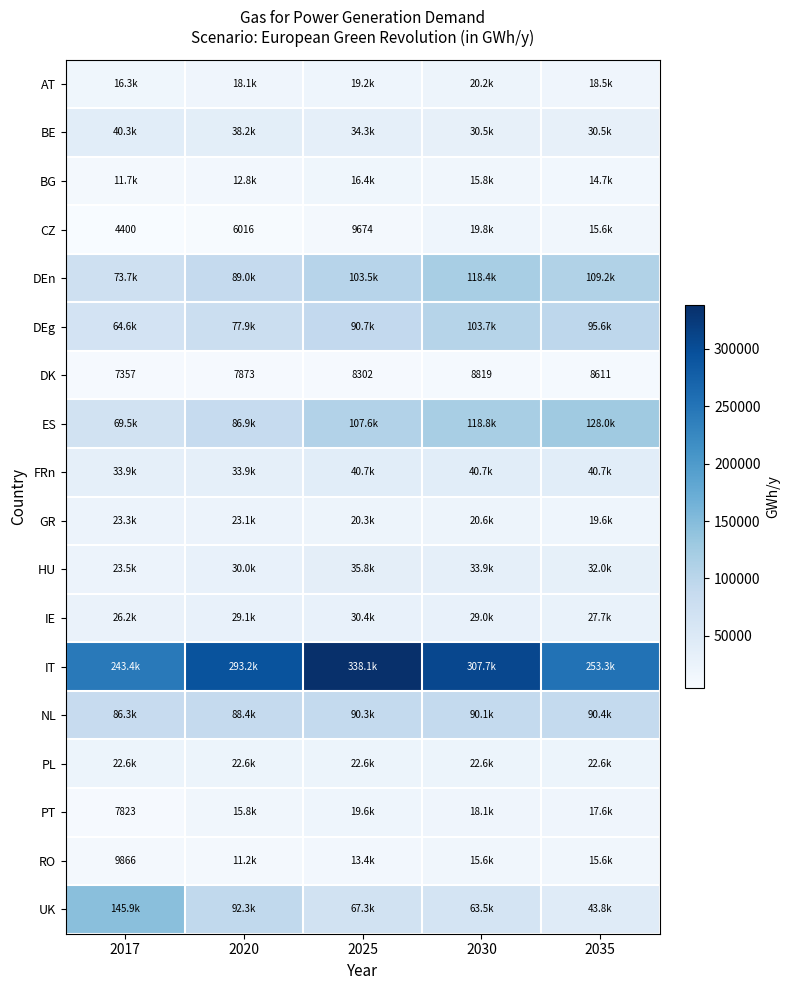

How many values in the DK series are below 8302?

2